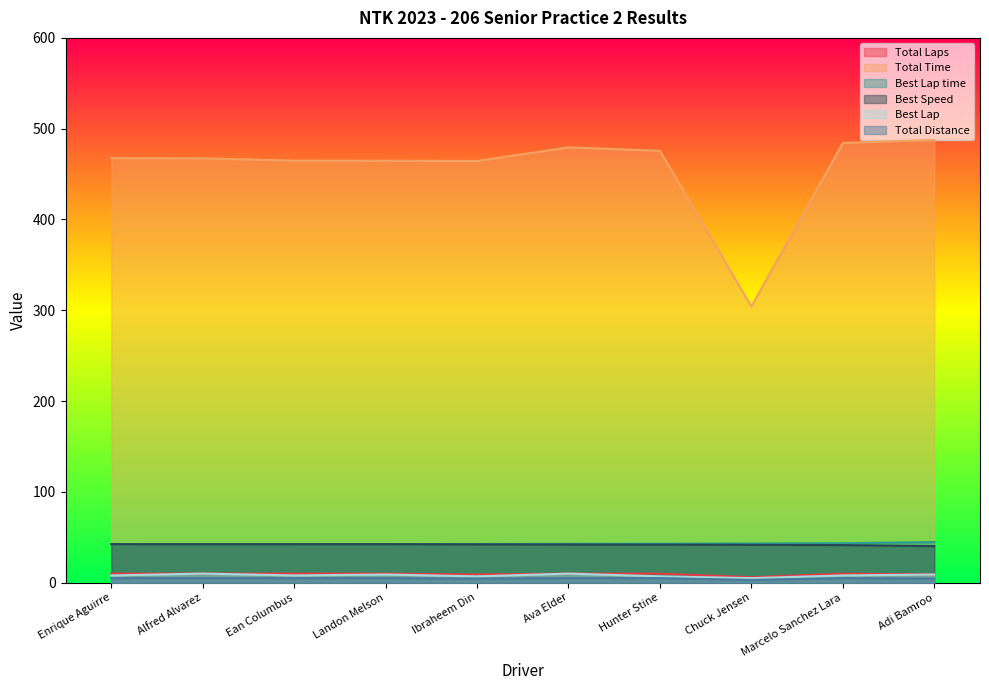

The value of Best Lap at Chuck Jensen is 5.0. True or false?

True